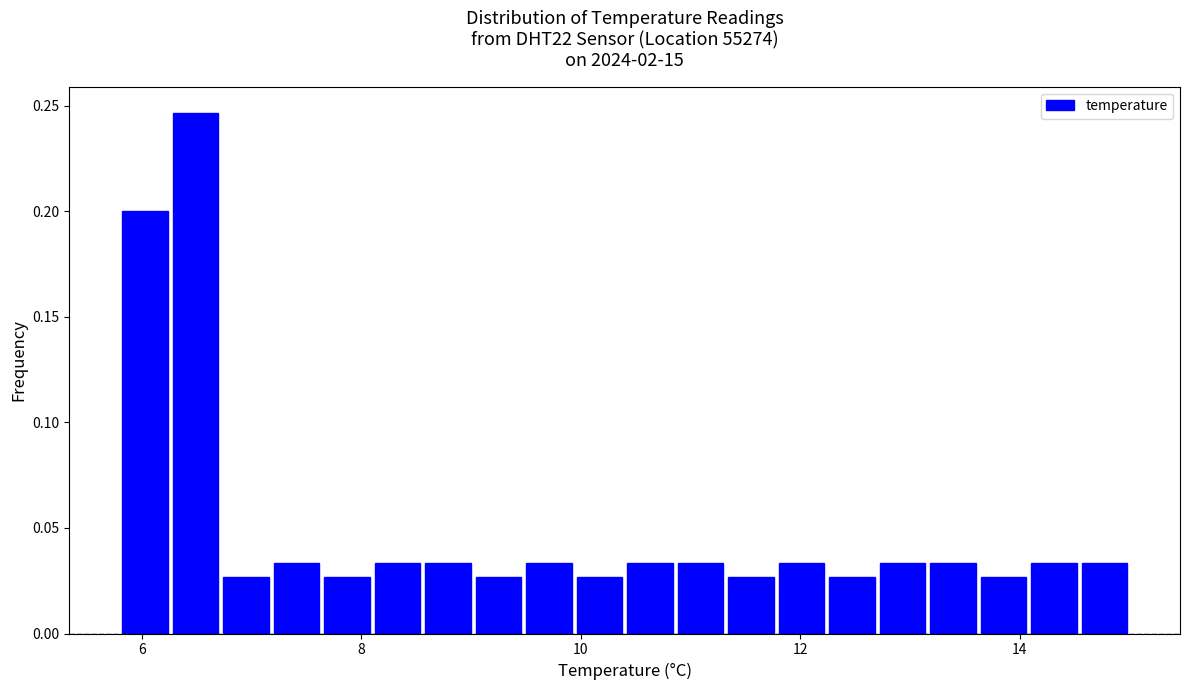

Read against the x-axis, roughly where is the centre of the tallest bar?

6.4